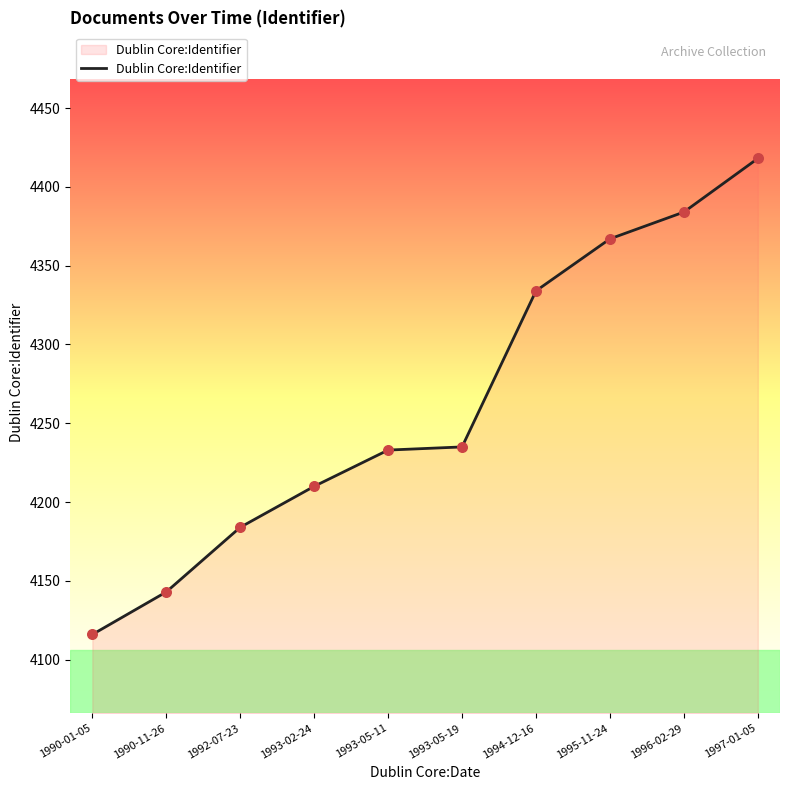

Between 1990-01-05 and 1994-12-16, which is larger?

1994-12-16